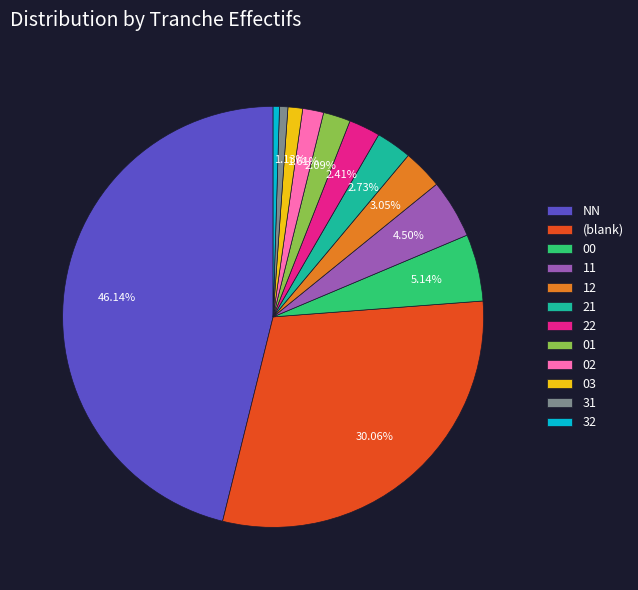

Do 22 and 00 together represent more than half of the pie?

No